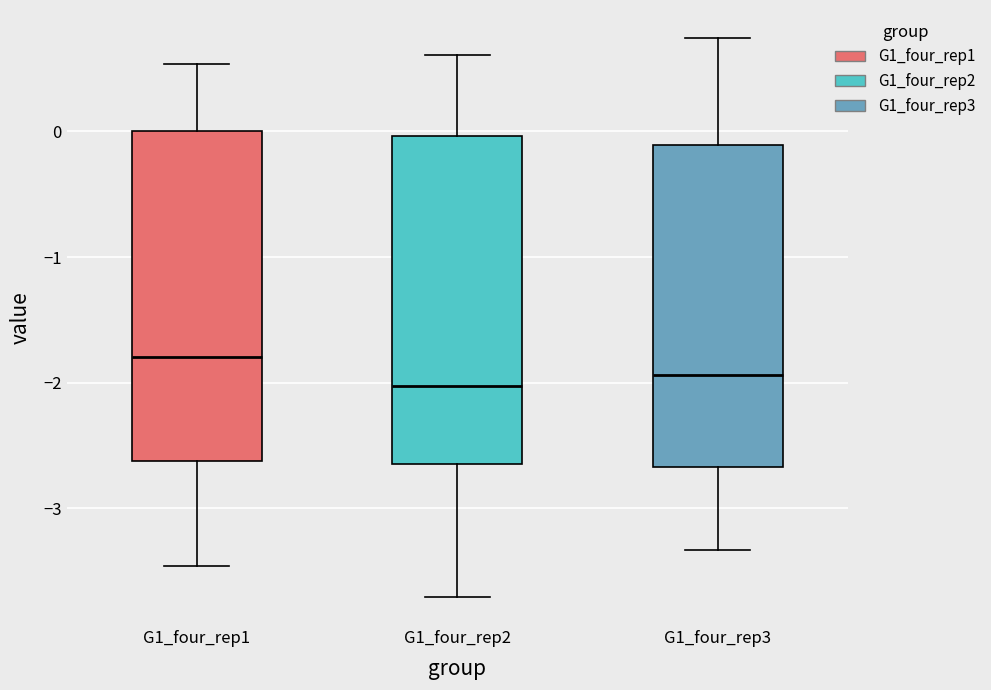

Reading left to right, transcribe this box plot: for each box, give where its median line is, the range the box spans, and where its two whiskers end, as read against the y-axis. The values are not printed on the chart, so give them approximately, as read against the axis.

G1_four_rep1: median -1.8, box -2.6 to 0.0, whiskers -3.5 to 0.5
G1_four_rep2: median -2.0, box -2.6 to 0.0, whiskers -3.7 to 0.6
G1_four_rep3: median -1.9, box -2.7 to -0.1, whiskers -3.3 to 0.7